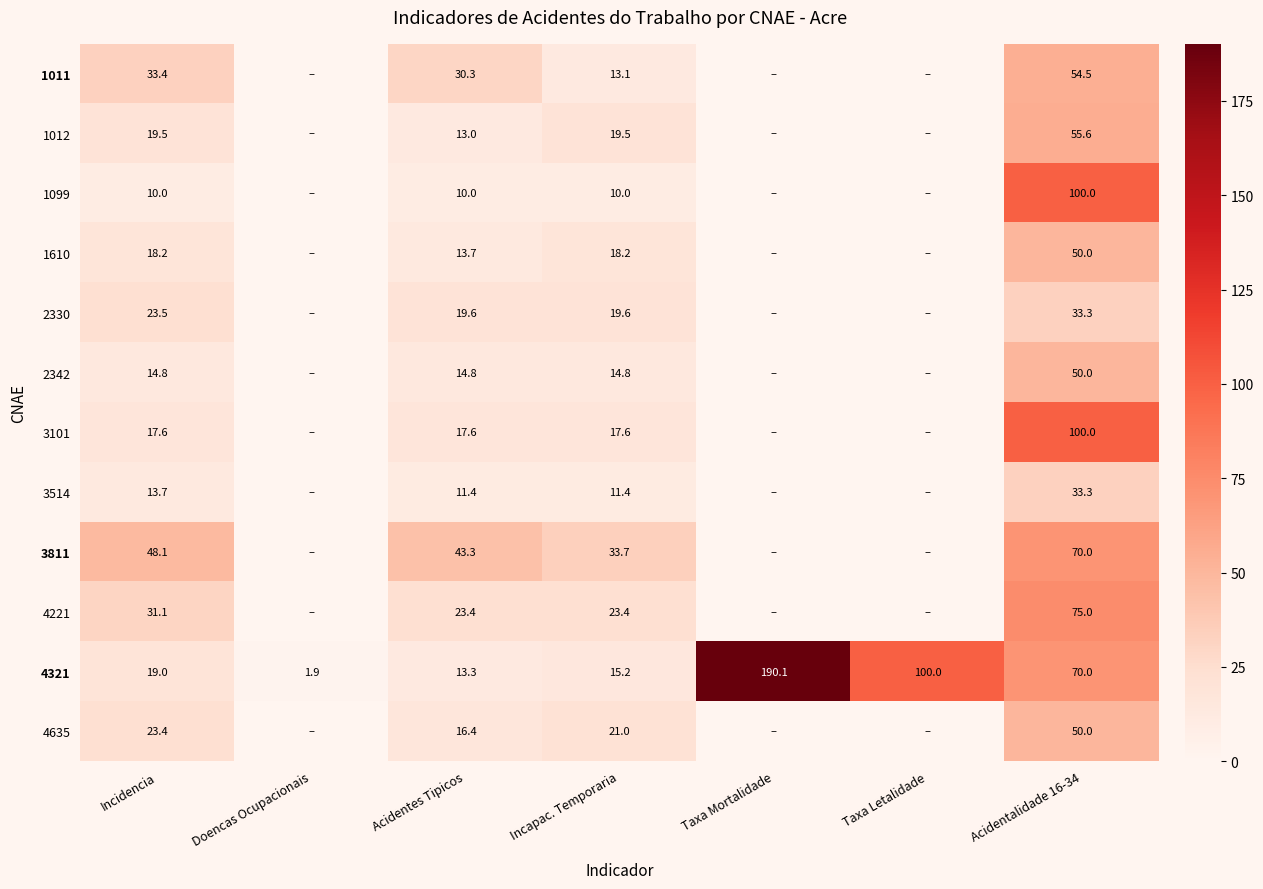

Is the value of 2342 at Incidencia greater than the value of 3101 at Acidentalidade 16-34?

No